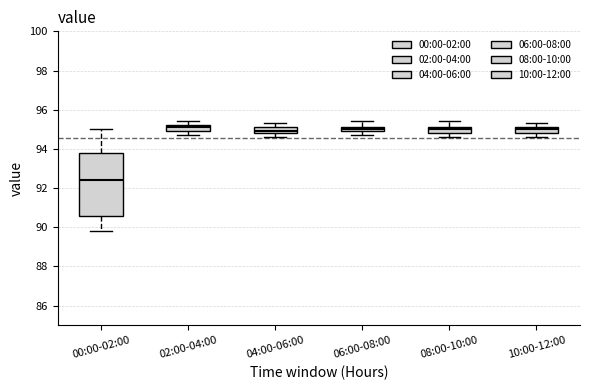

Which box is the tallest, from its lower edge to its upper edge?

00:00-02:00